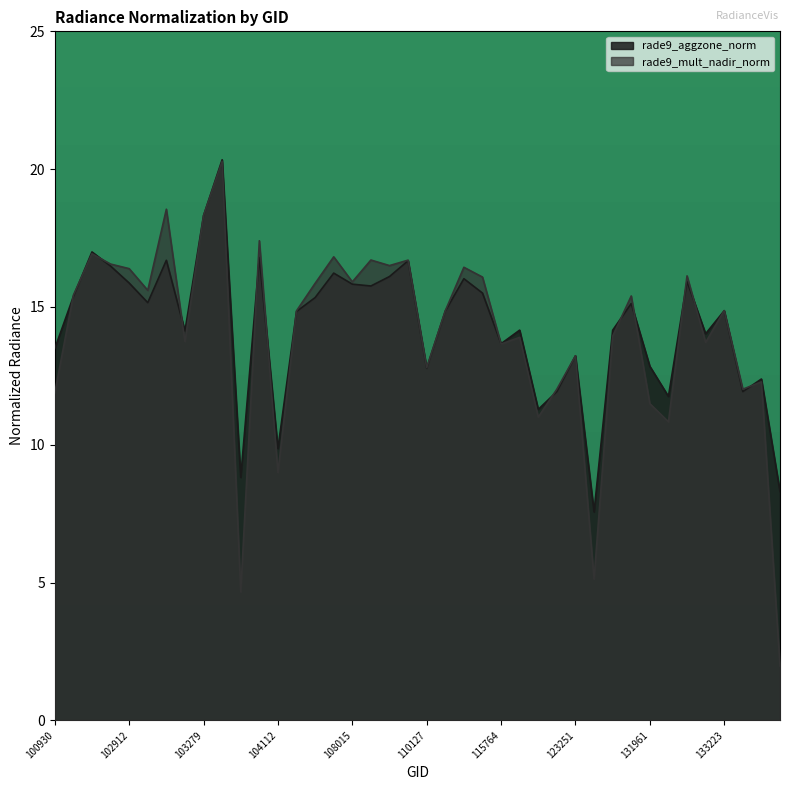

At which category is the sum across all series the highest?

103397